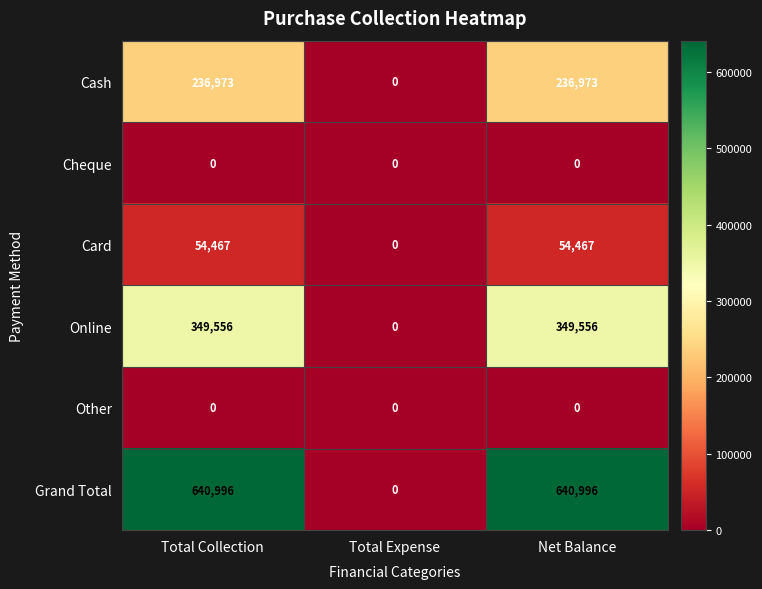

Which series has the largest total across all categories?

Grand Total